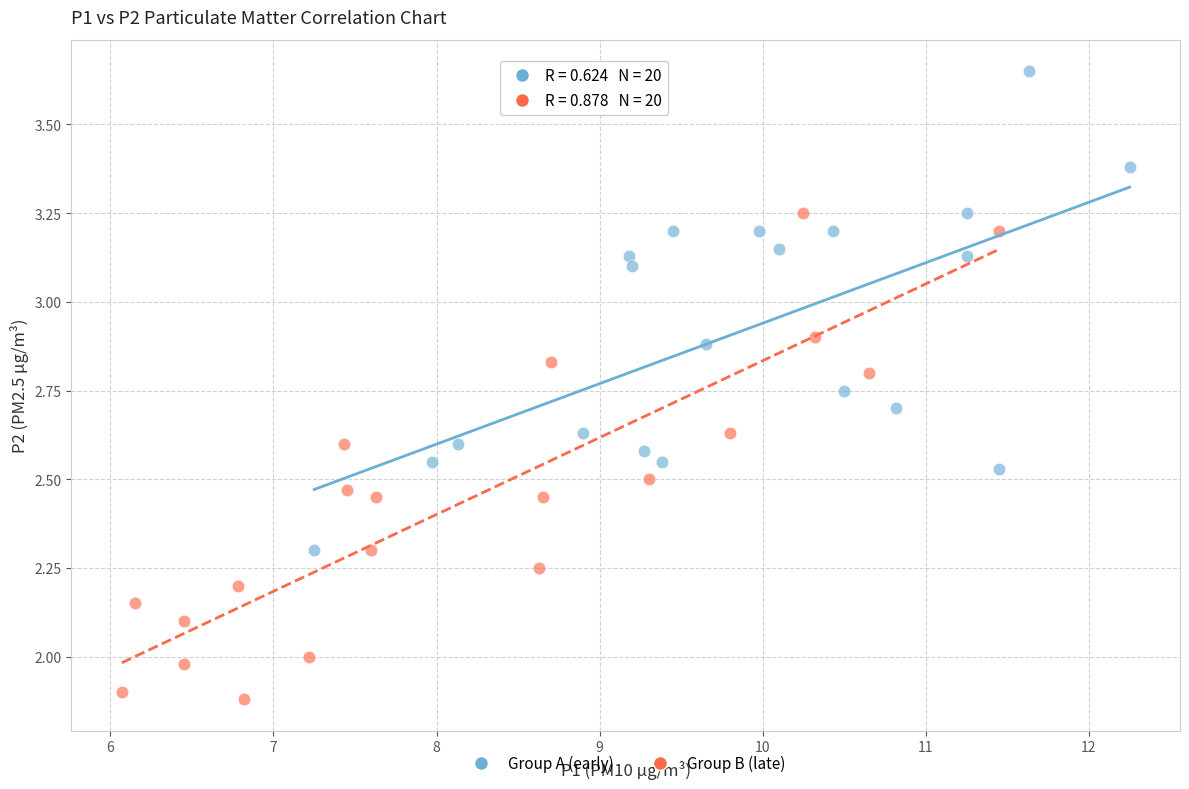

Which series reaches the maximum Y coordinate?

Group A (early)